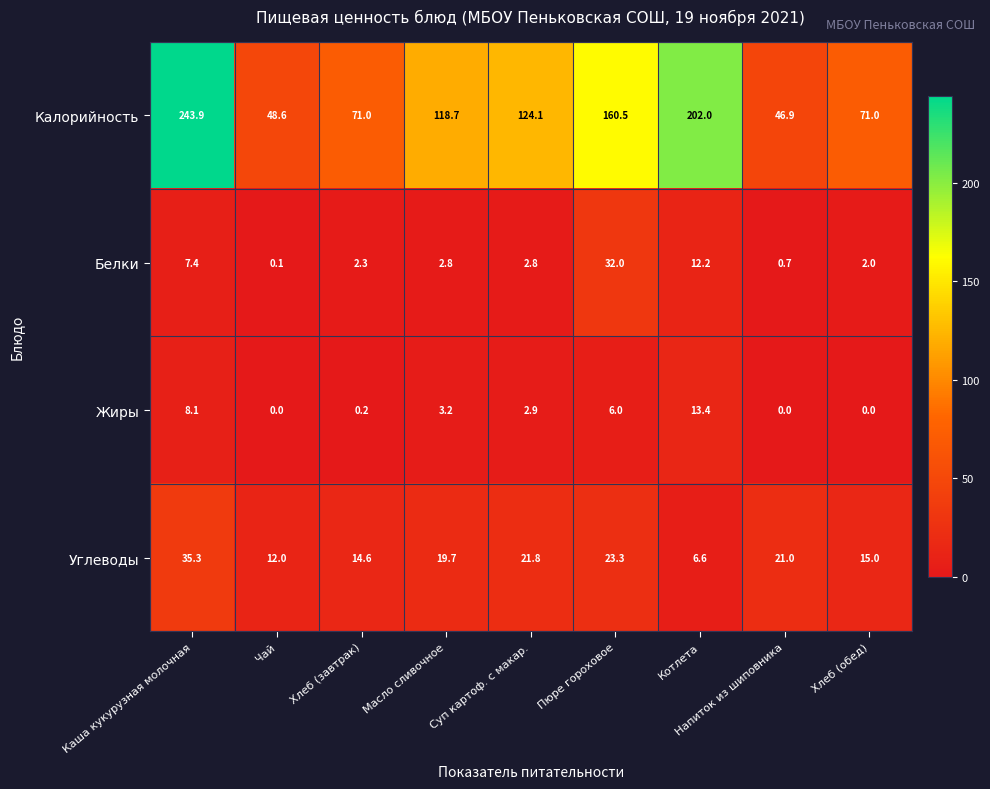

Which series has the widest spread of values?

Калорийность